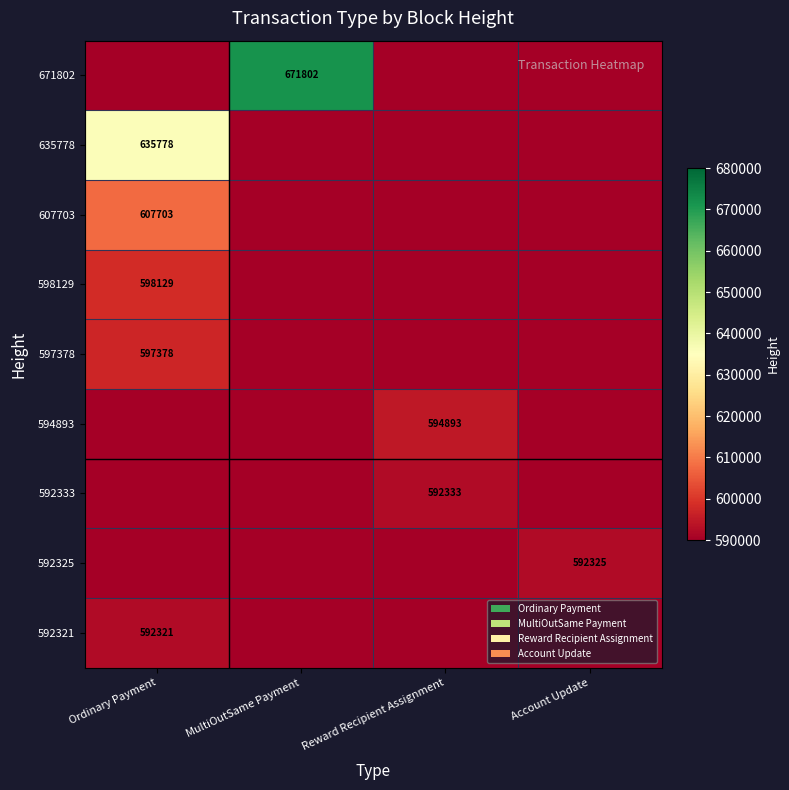

Is it true that 597378 equals 597378 at Ordinary Payment?

True